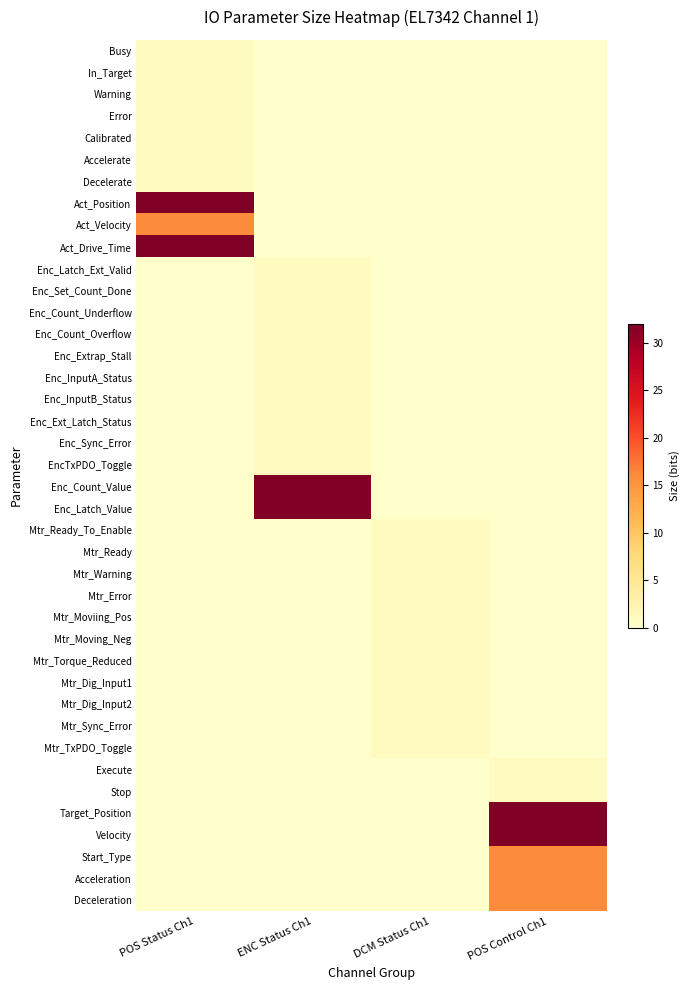

Count the number of categories in the chart.

4